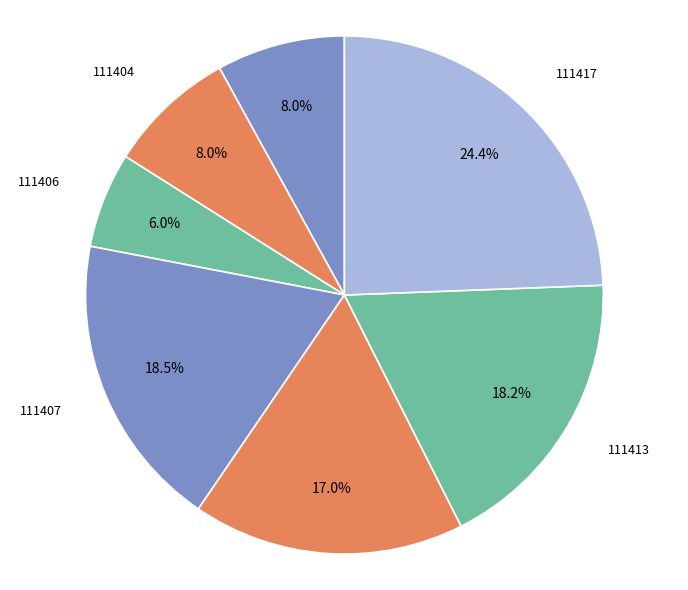

Is there a majority slice in this chart?

No